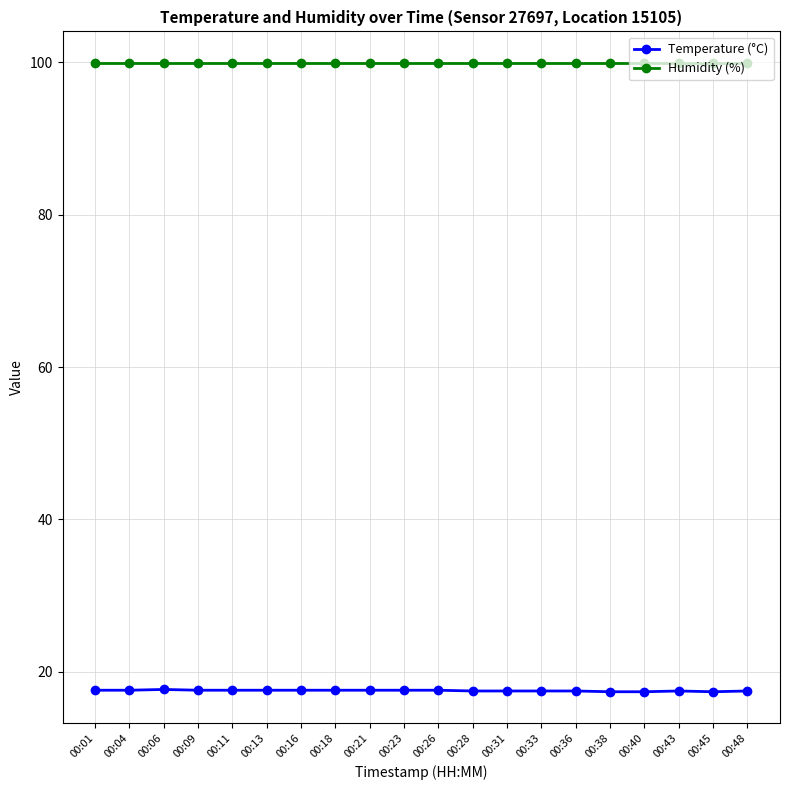

What is the difference between the highest and lowest values at 00:38?

82.5